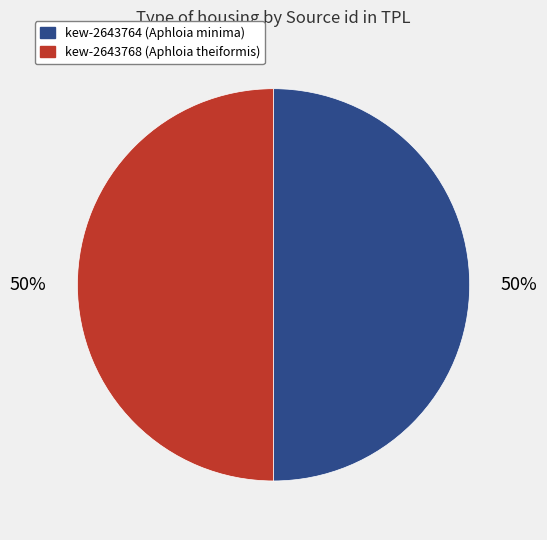

To the nearest percent, what portion does kew-2643764 represent?

50%